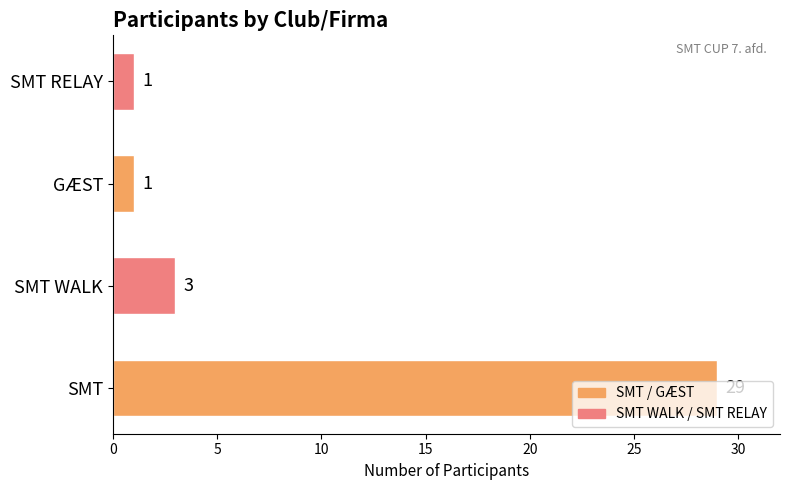

What is the sum of all values?

34